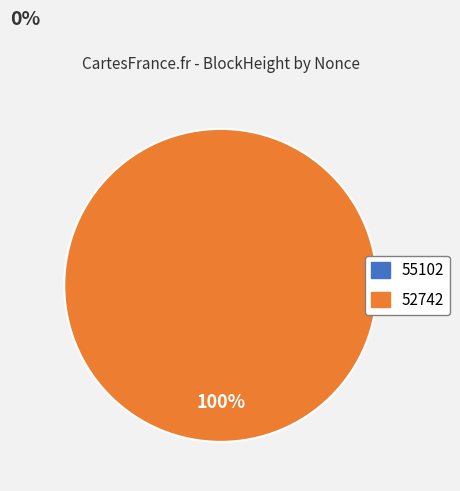

Combined, what portion of the pie is 55102 and 52742?

100.0%